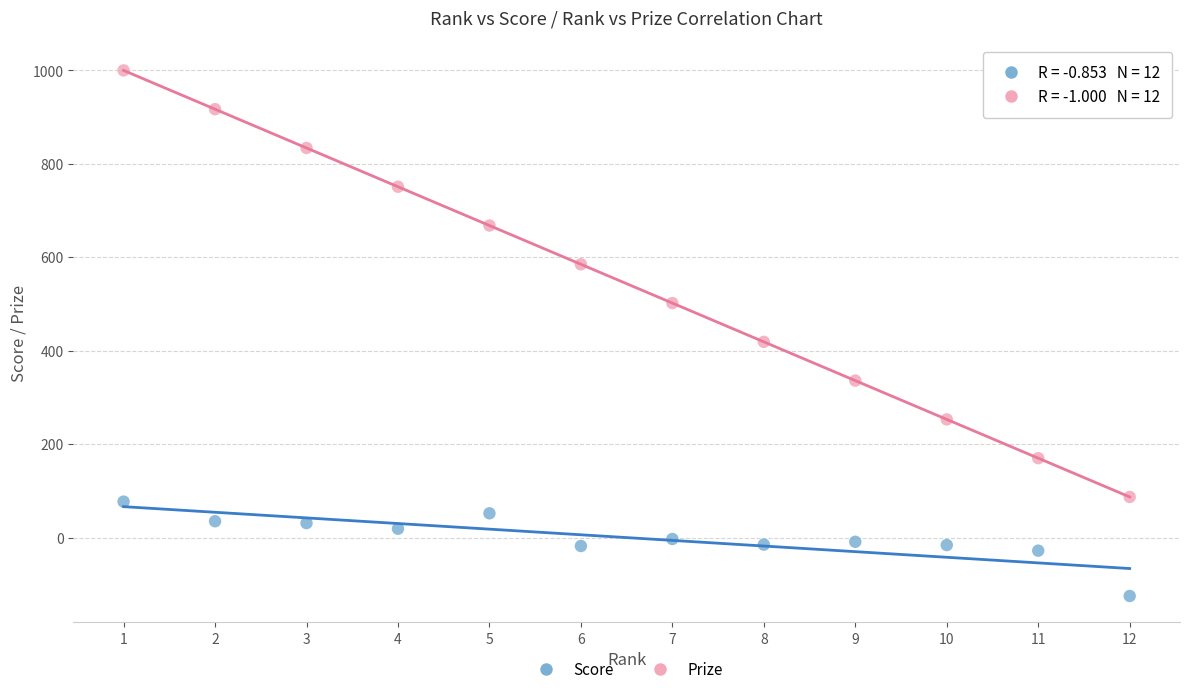

Across all data points, what is the range of Y values (max minus min)?

1125